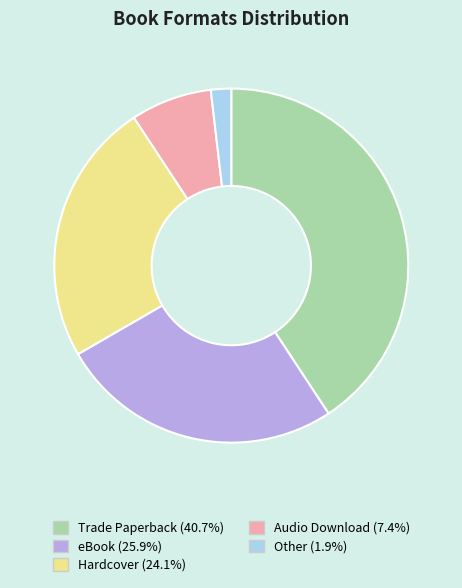

Which slice is the largest?

Trade Paperback